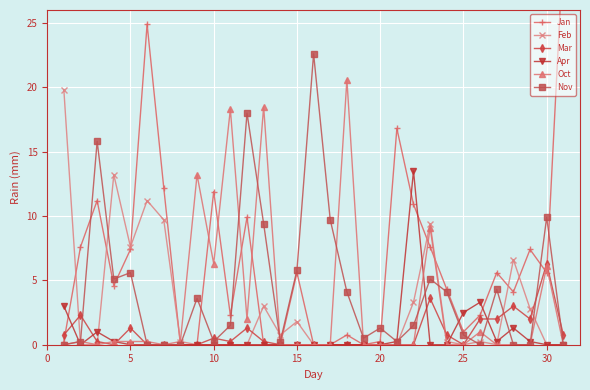

True or false: Nov has more than 1 points higher than both neighbors.

True